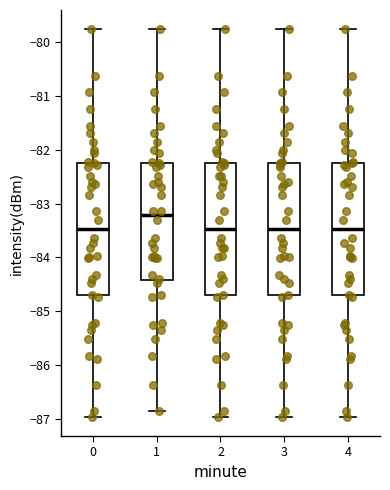

Reading left to right, read every box against the y-axis: the position of its median line, the range the box covers, and the ends of its whiskers. The values are not printed on the chart, so give them approximately, as read against the axis.

0: median -83.5, box -84.7 to -82.2, whiskers -87.0 to -79.8
1: median -83.2, box -84.4 to -82.2, whiskers -86.9 to -79.8
2: median -83.5, box -84.7 to -82.2, whiskers -87.0 to -79.8
3: median -83.5, box -84.7 to -82.2, whiskers -87.0 to -79.8
4: median -83.5, box -84.7 to -82.2, whiskers -87.0 to -79.8